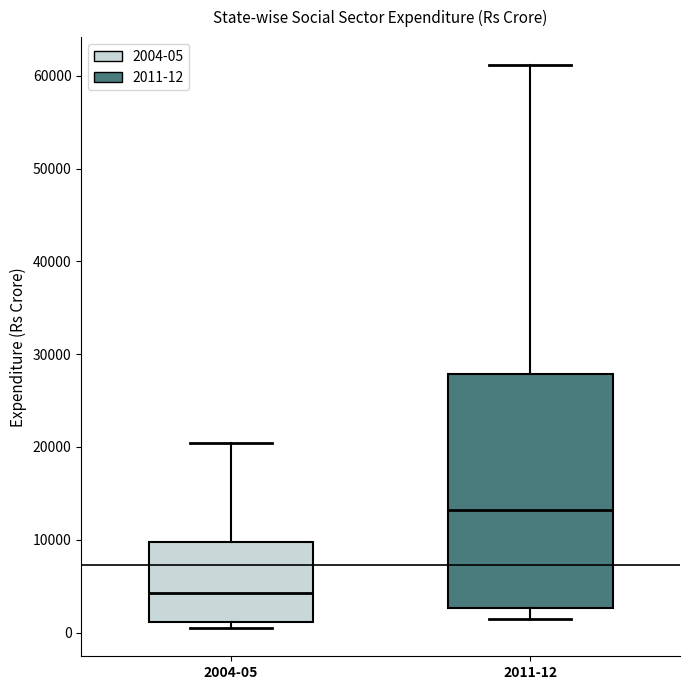

Comparing the boxes themselves (not the whiskers), which one is the tallest?

2011-12